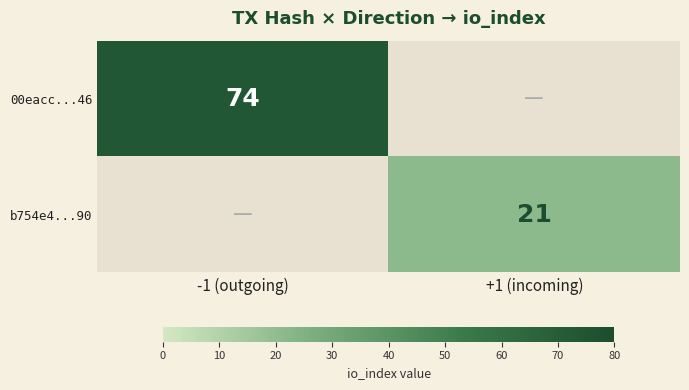

True or false: b754e4...90 has a value of 6 at +1 (incoming).

False